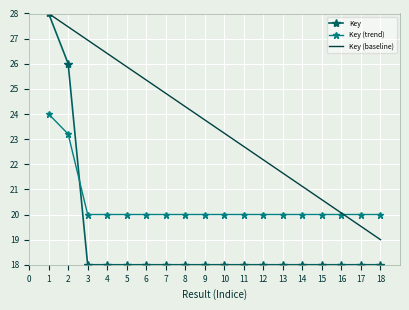

True or false: Key (trend) has a value of 11.4 at 8.

False